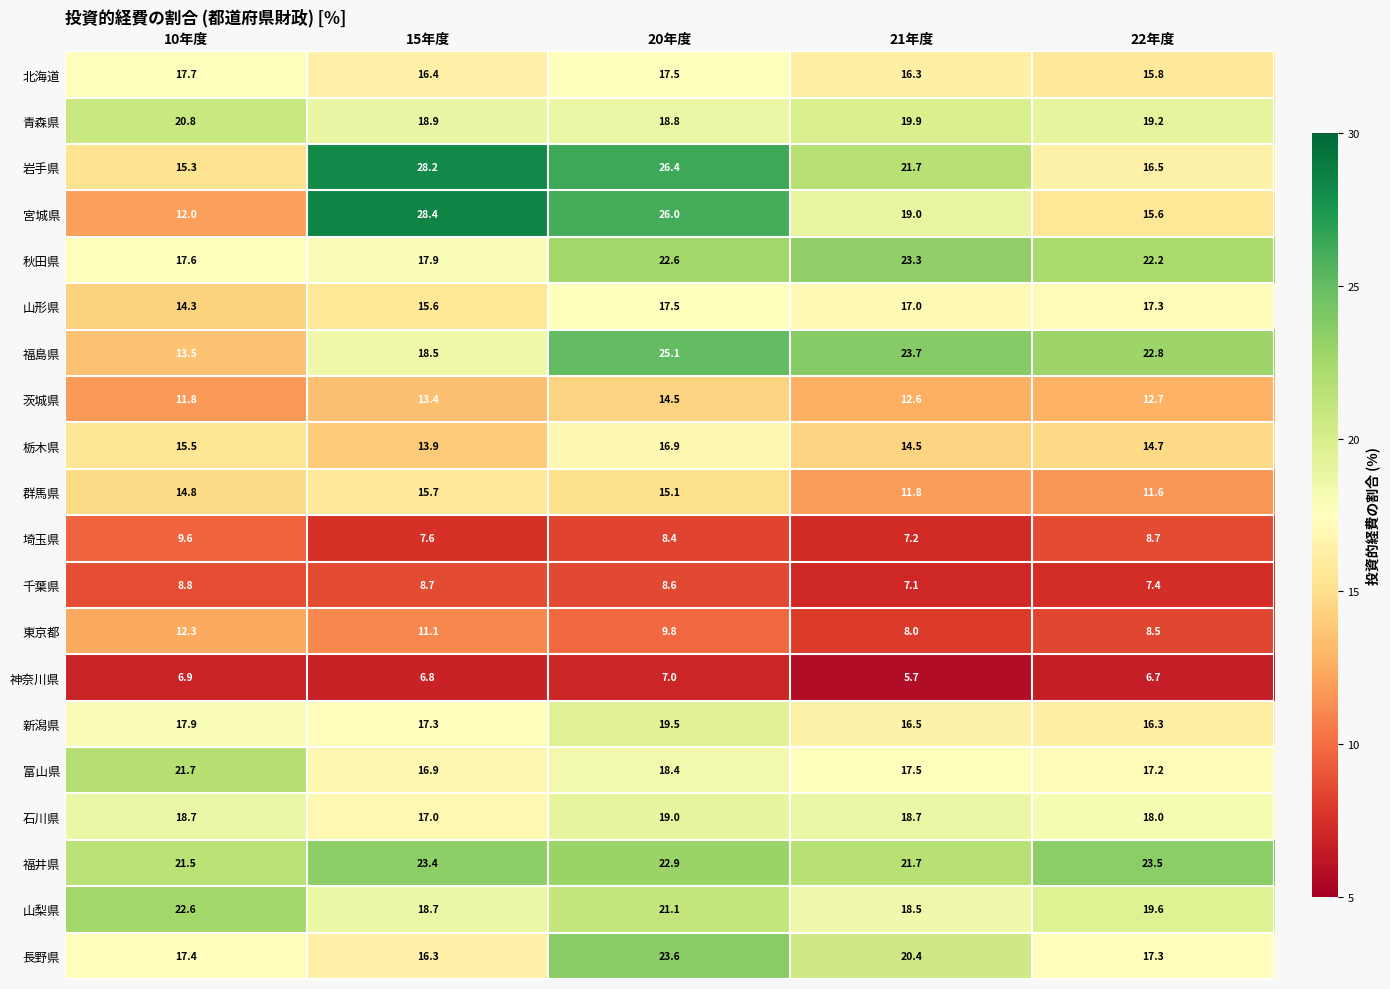

True or false: 福井県 has a value of 23.4 at 15年度.

True